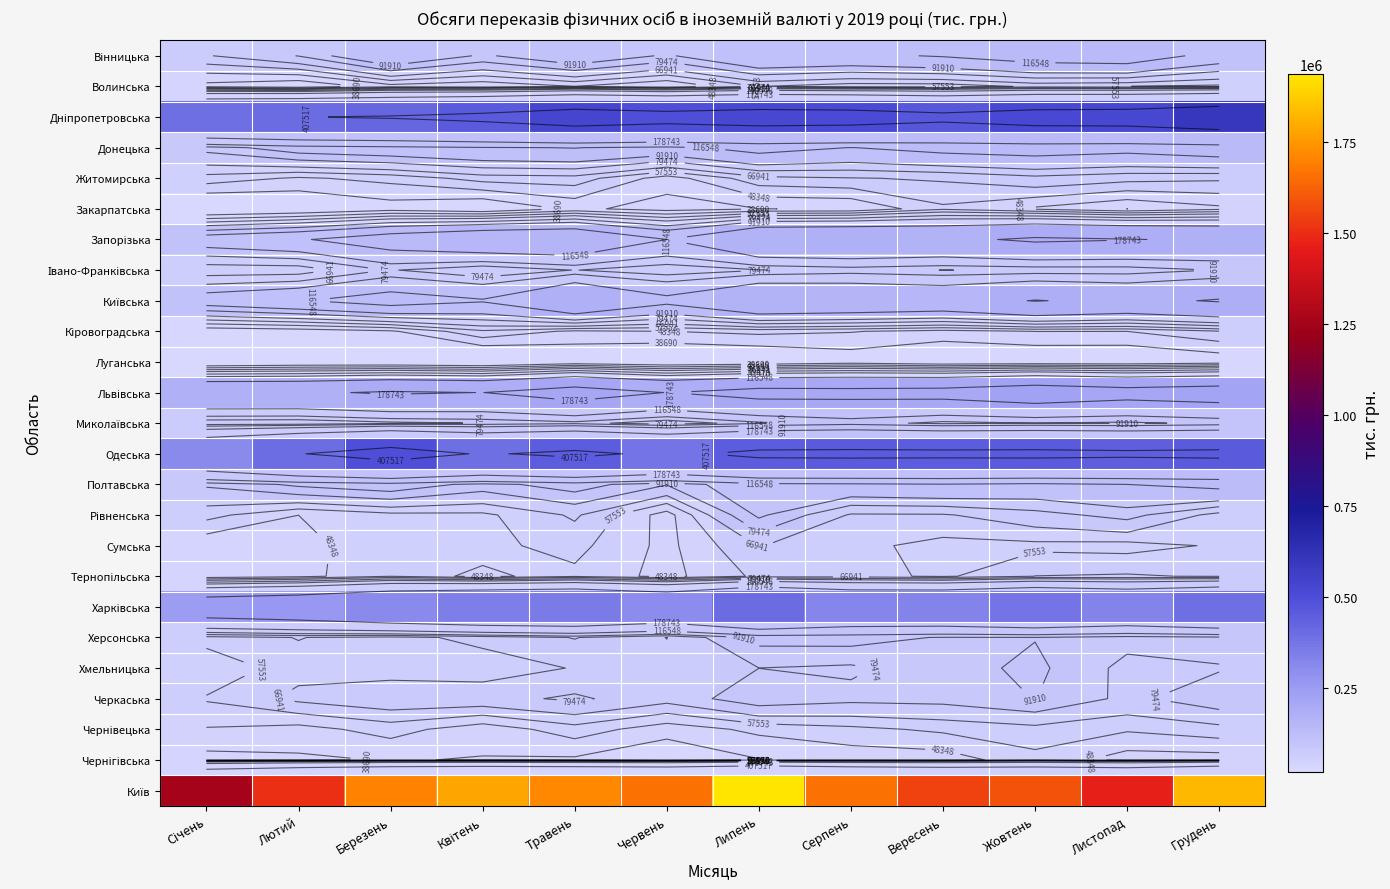

The Чернівецька series shows 15941.0 at Липень. True or false?

False